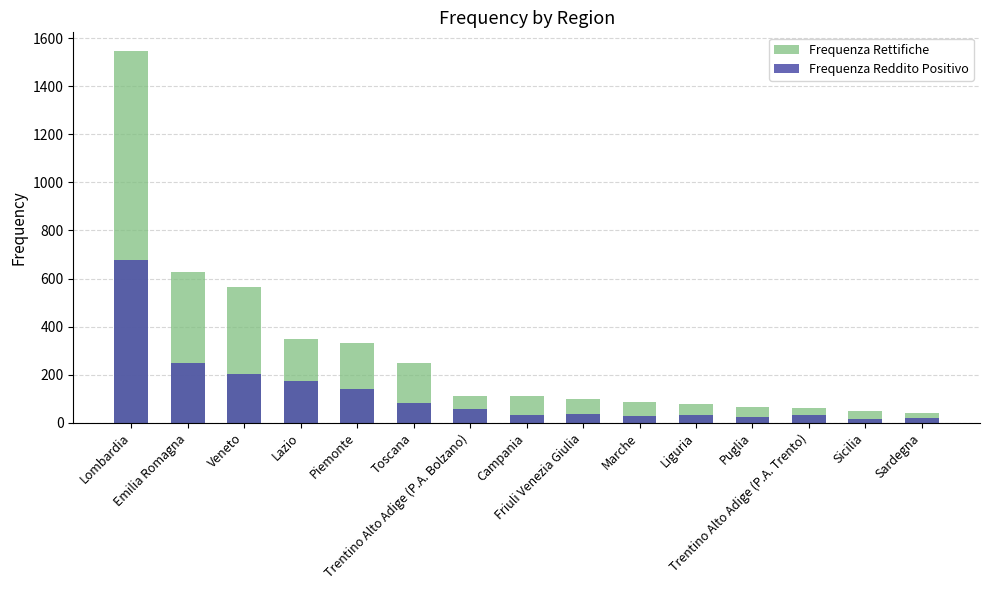

What is the minimum value shown in the chart?

14